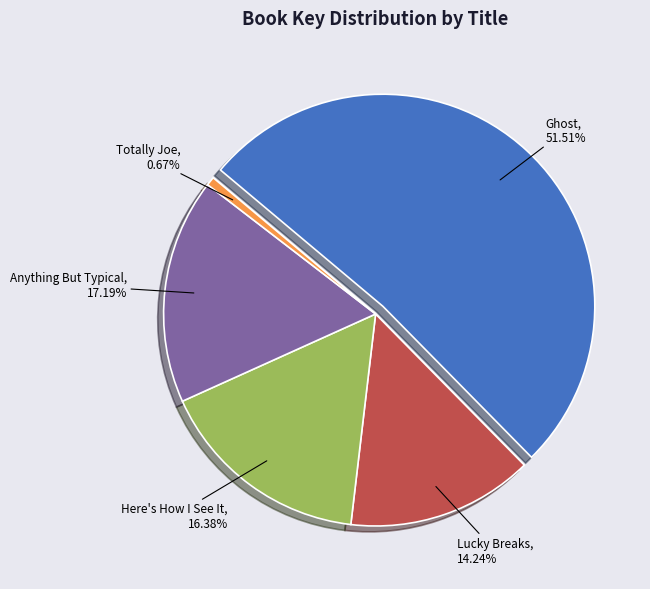

What is the ratio of the value at Lucky Breaks to the value at Ghost?

0.3